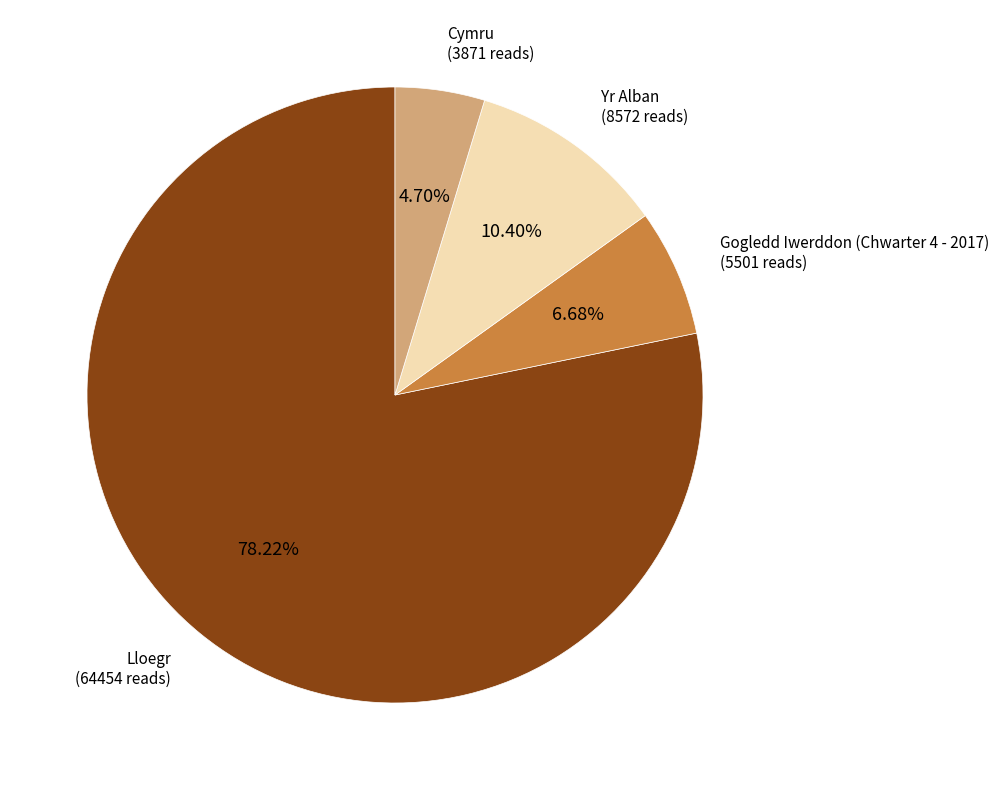

Between Cymru and Yr Alban, which is larger?

Yr Alban